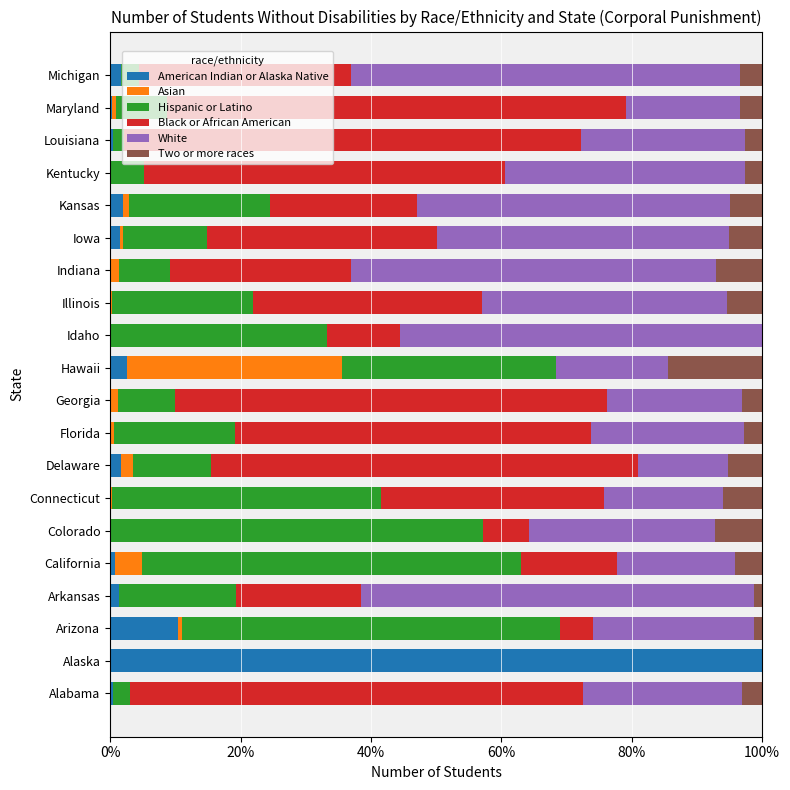

Which category has the highest value in the American Indian or Alaska Native series?

Alaska